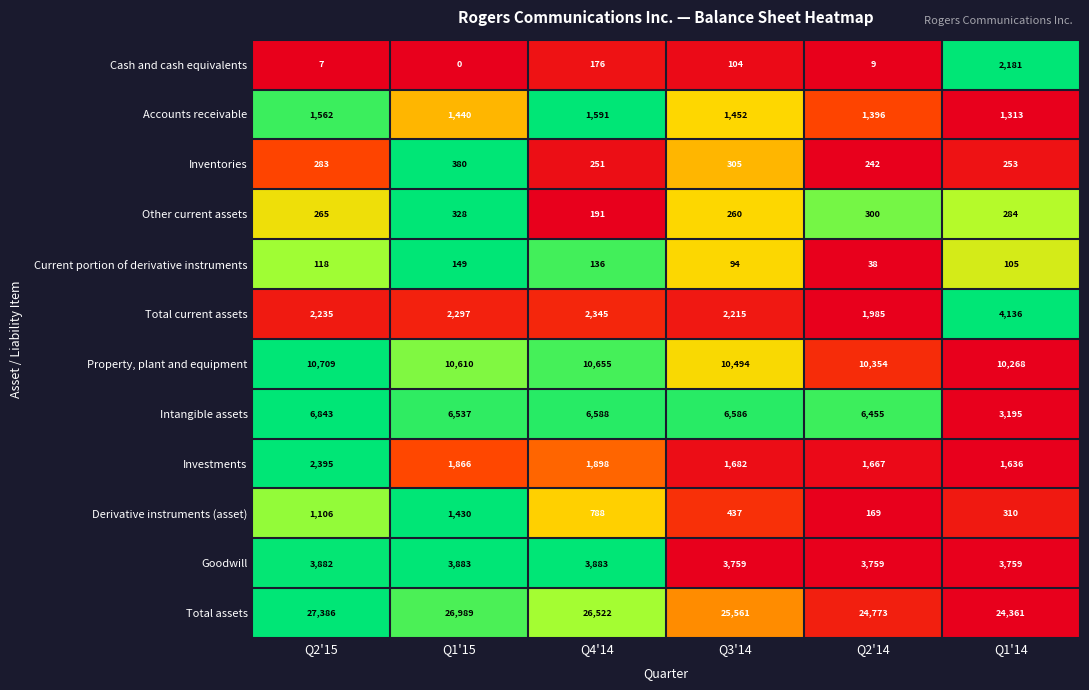

Which series has the largest range (max minus min)?

Intangible assets